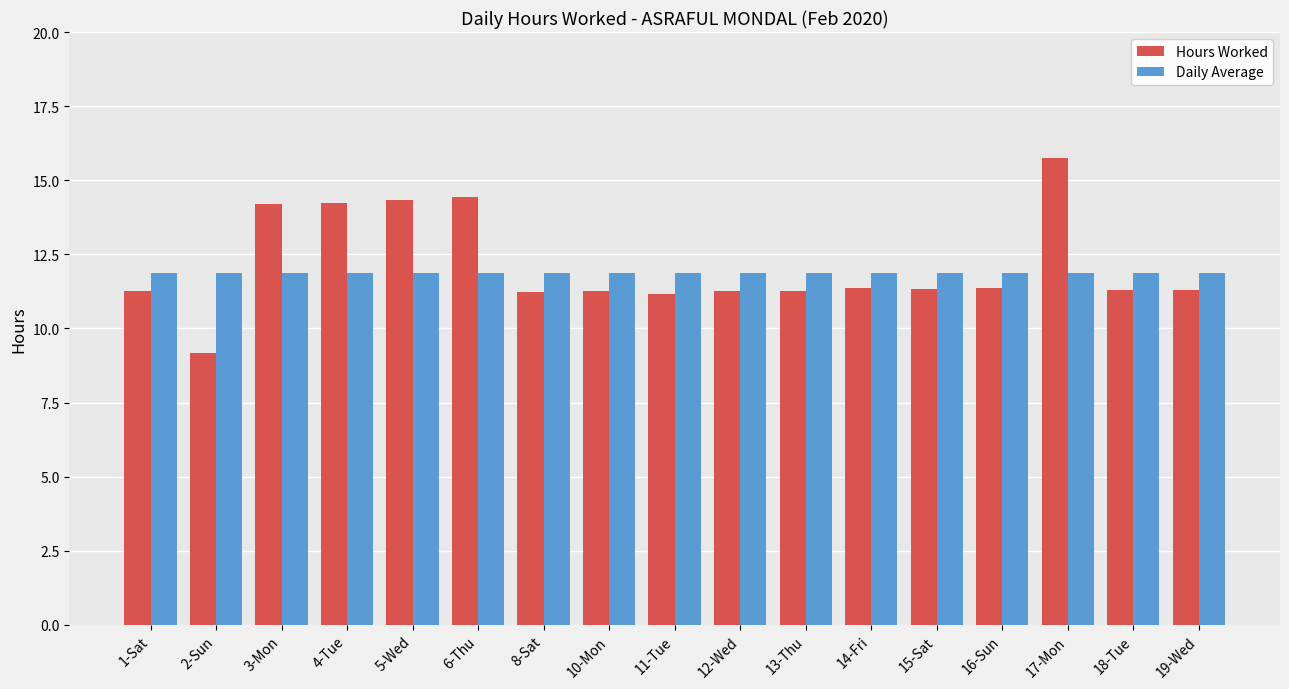

What is the maximum value shown in the chart?

15.7